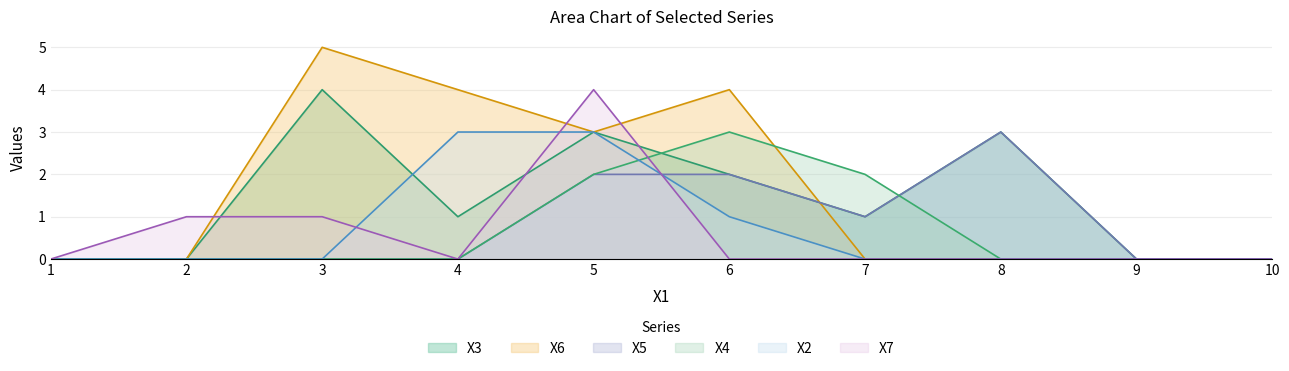

Is the value of X7 at 10 greater than the value of X4 at 7?

No